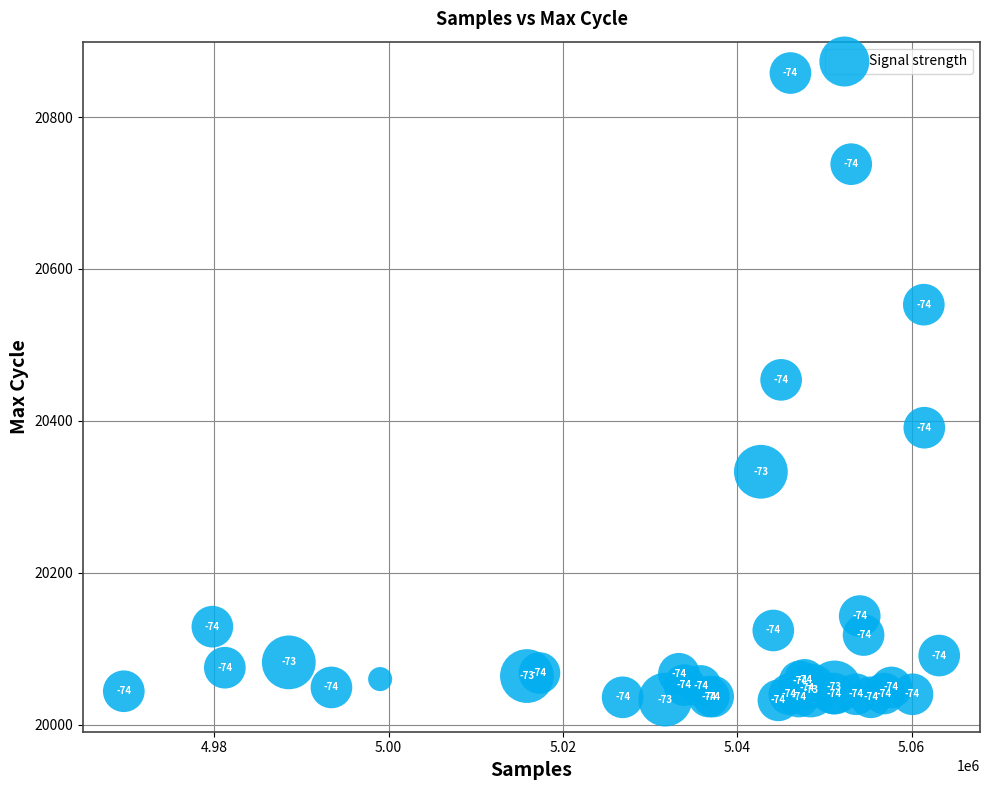

What Y value in the scatter plot is closest to 20445?

20454